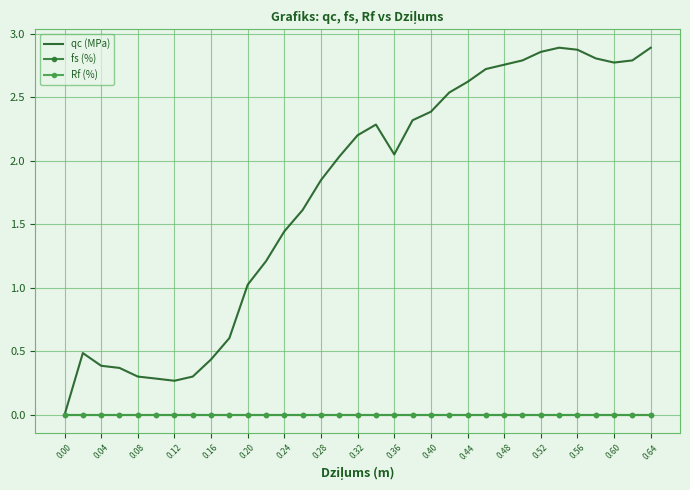

At how many categories does at least one series exceed 0?

32